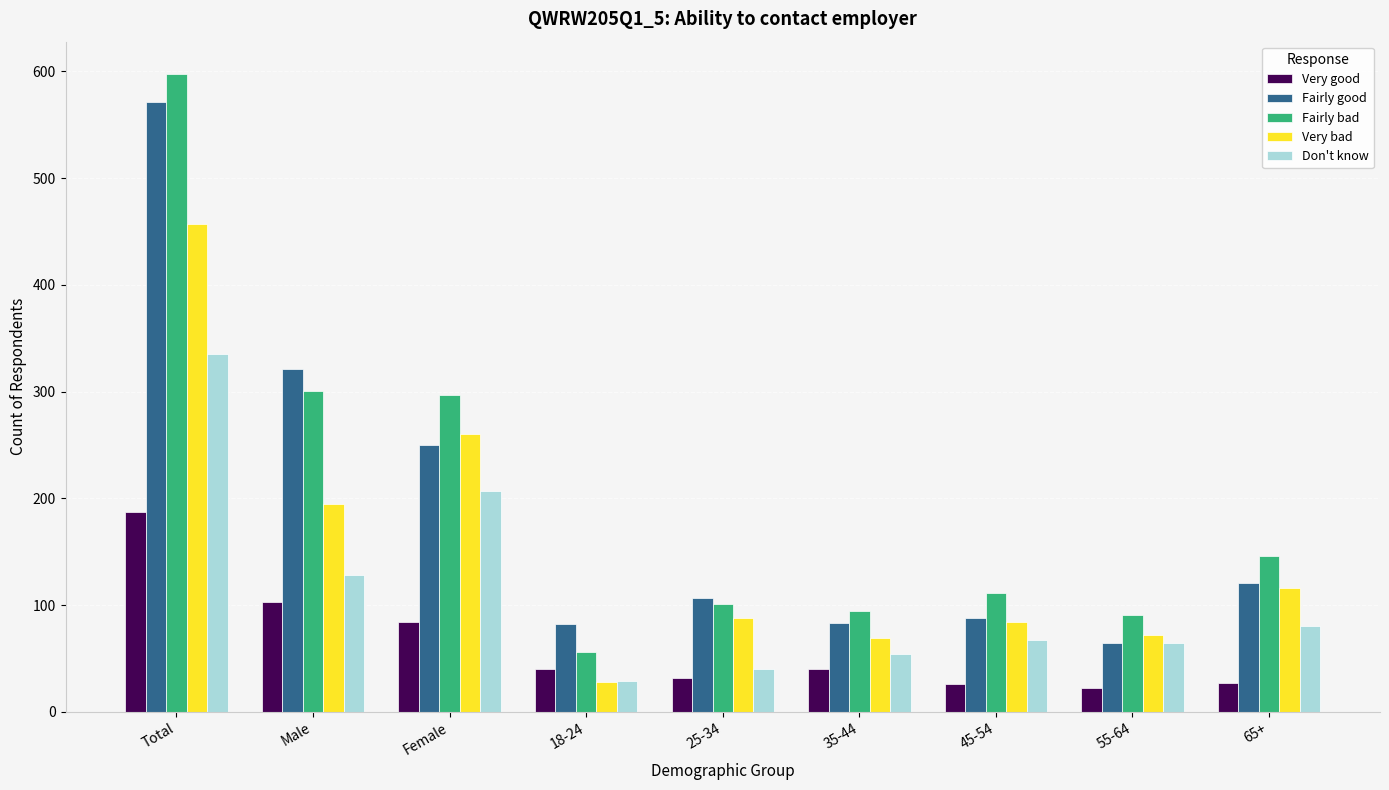

What position from the left is 25-34?

5